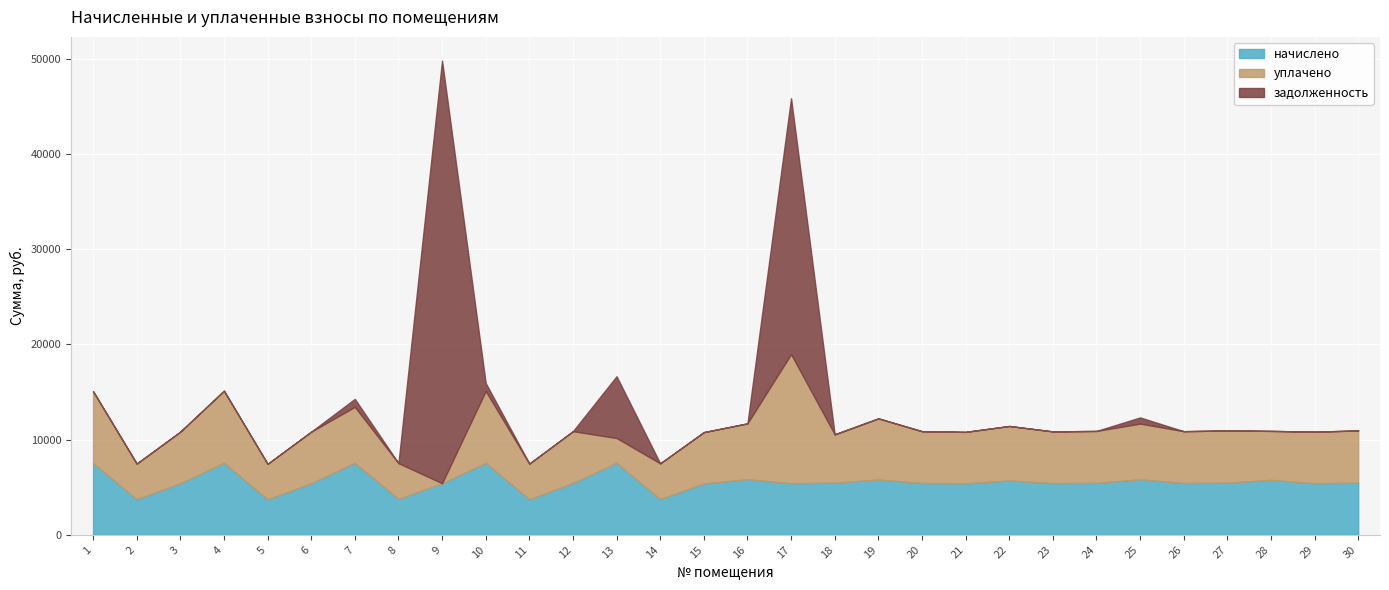

How many values in the задолженность series exceed 0?

6